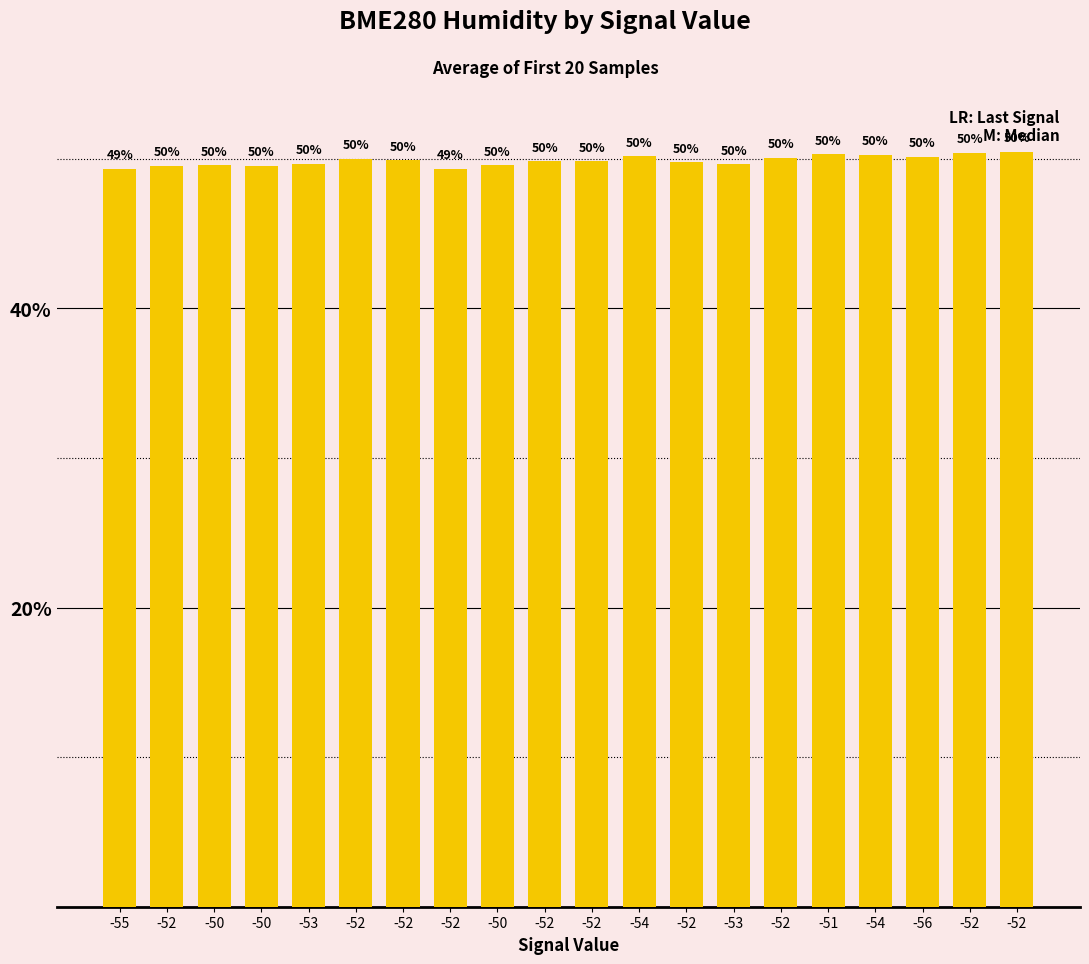

The chart shows a value of 49.8 at -52. True or false?

True